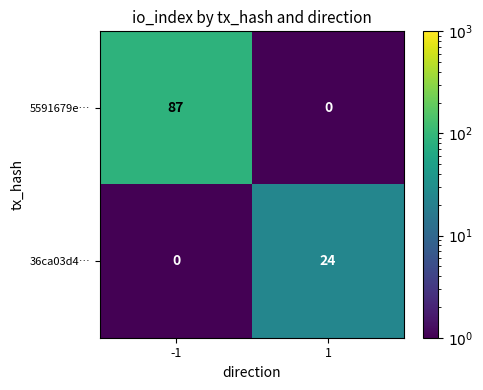

True or false: 5591679e… has a value of 87 at -1.

True